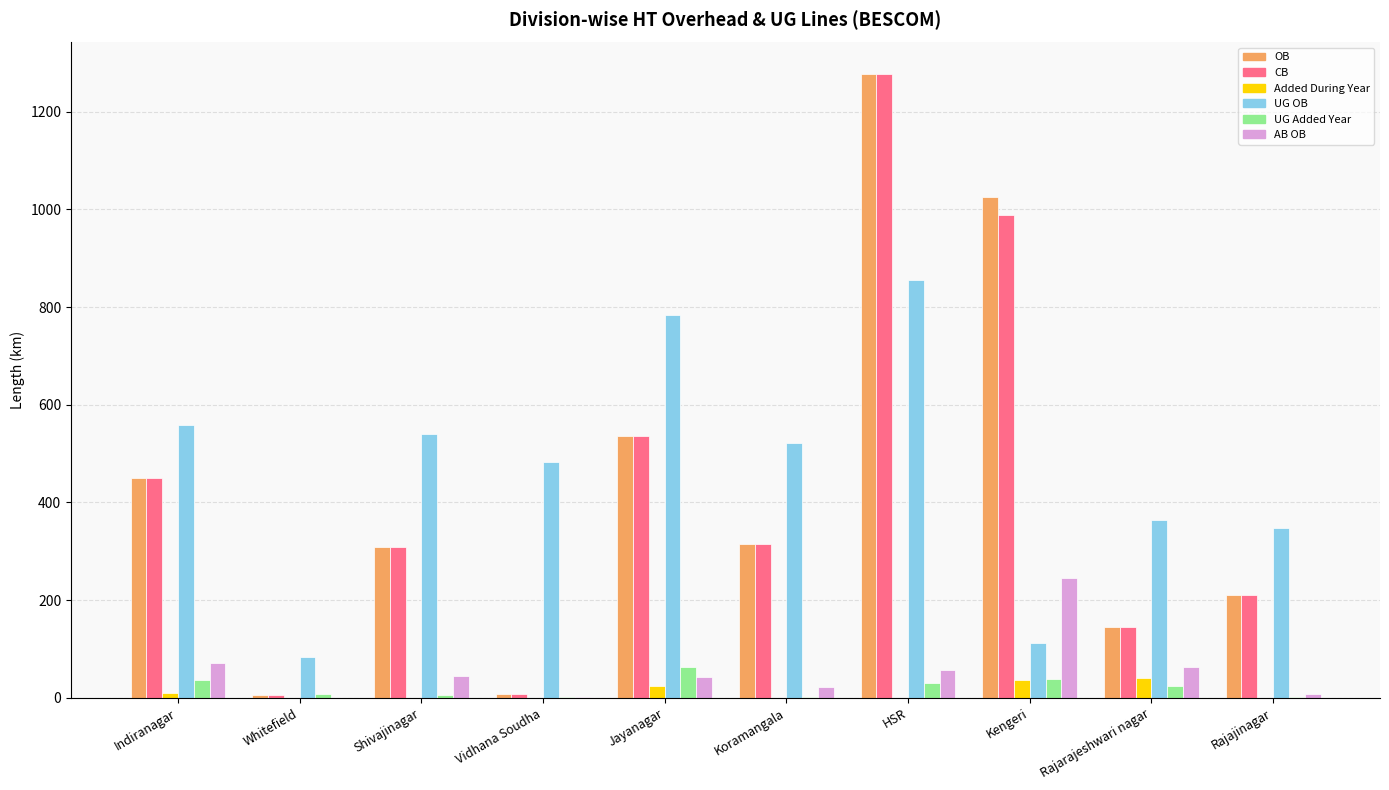

At which label is UG OB closest to 468?

Vidhana Soudha